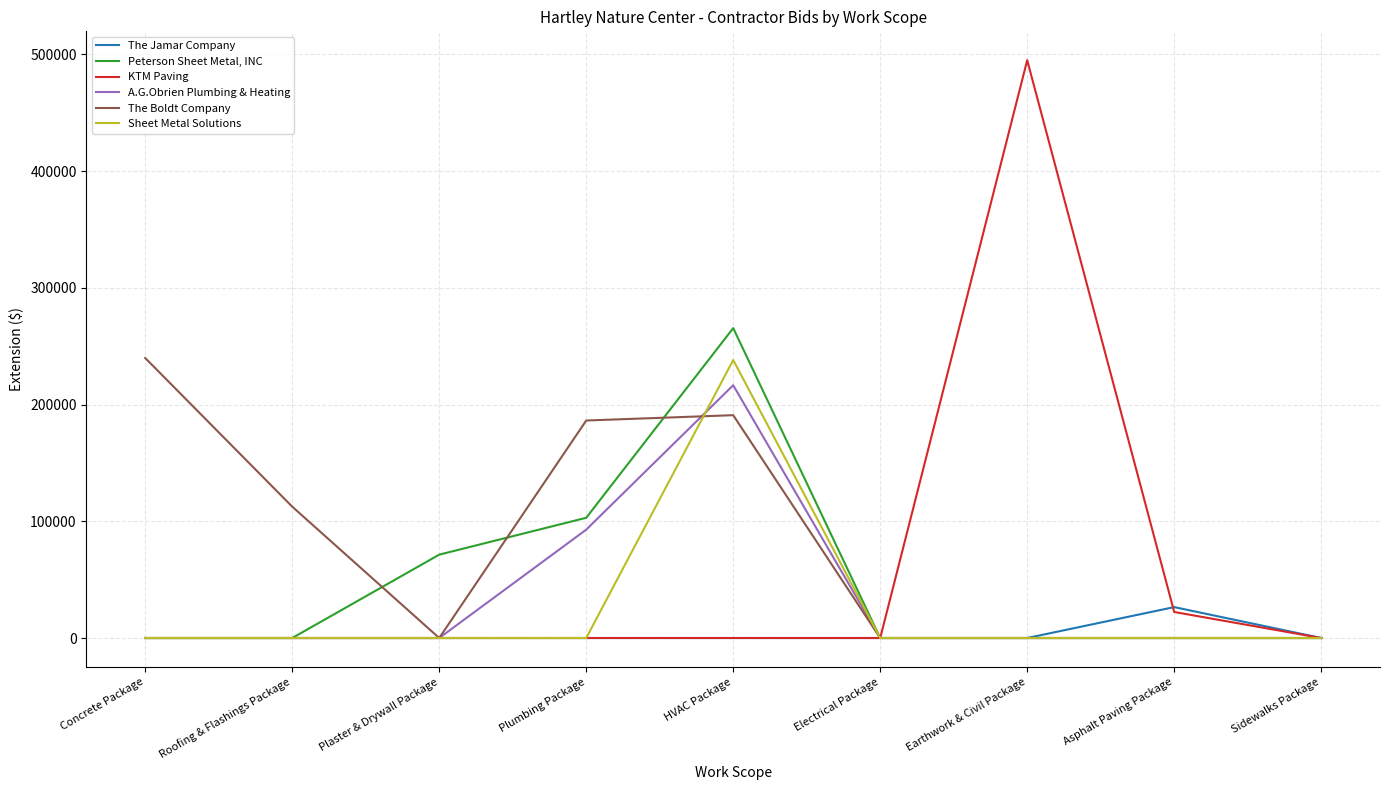

What position from the left is Earthwork & Civil Package?

7